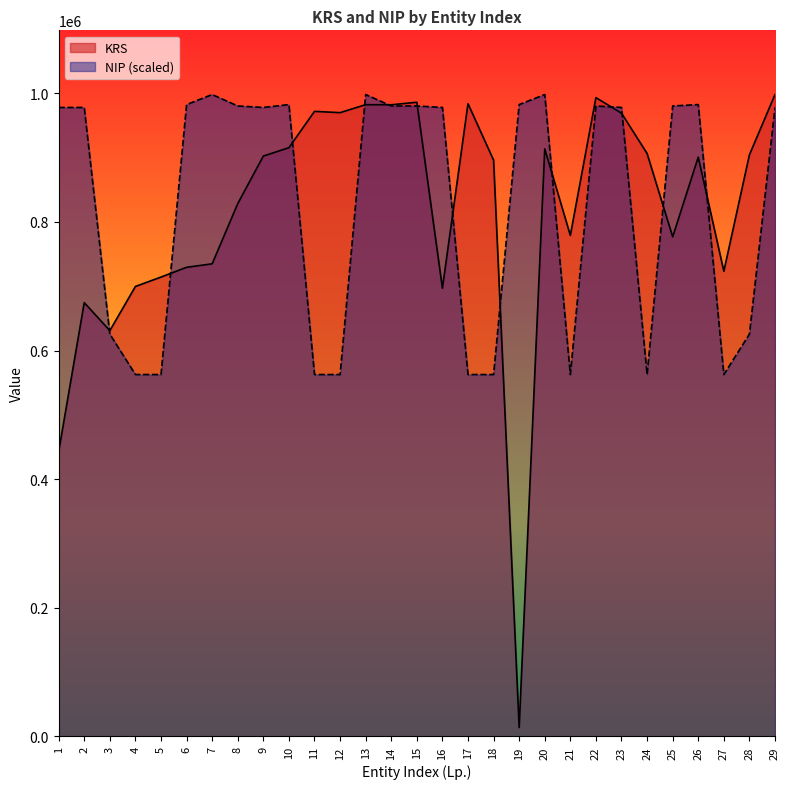

At which category does NIP reach its first local peak?

2